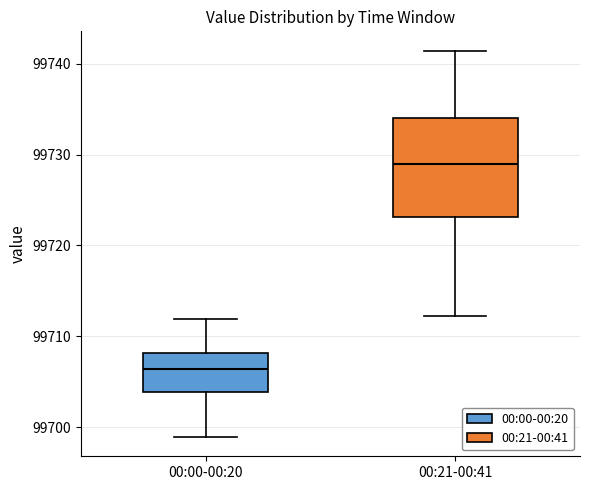

Reading left to right, read every box against the y-axis: the position of its median line, the range the box covers, and the ends of its whiskers. The values are not printed on the chart, so give them approximately, as read against the axis.

00:00-00:20: median 99706, box 99704 to 99708, whiskers 99699 to 99712
00:21-00:41: median 99729, box 99723 to 99734, whiskers 99712 to 99741